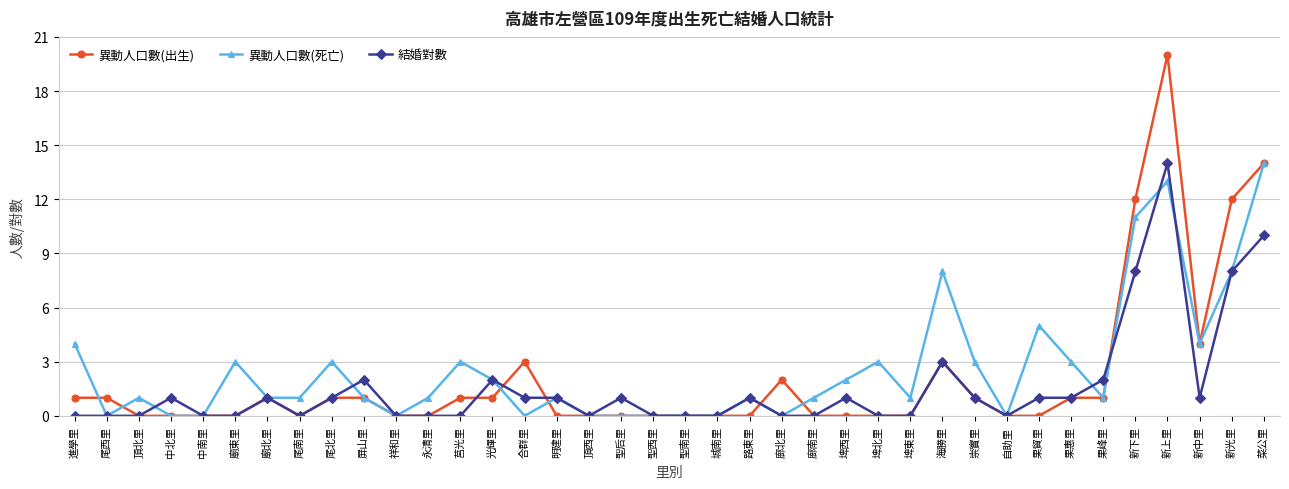

Which series has the largest range (max minus min)?

異動人口數(出生)